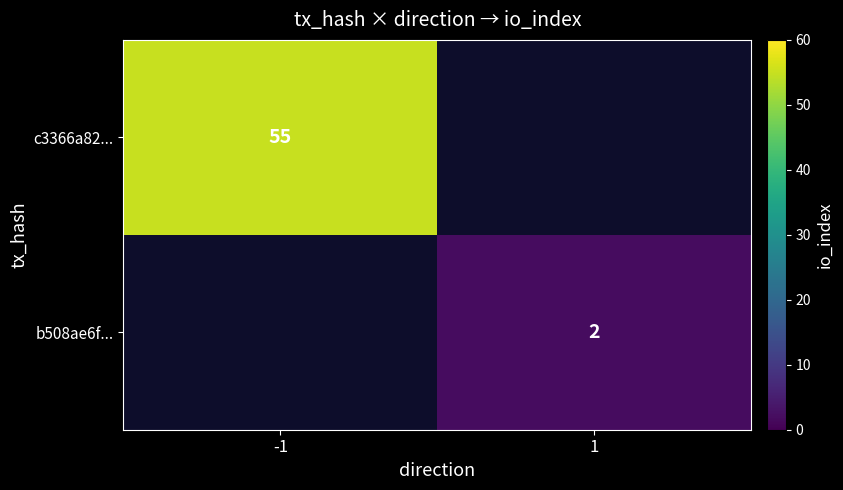

Is it true that c3366a82... equals 86 at -1?

False